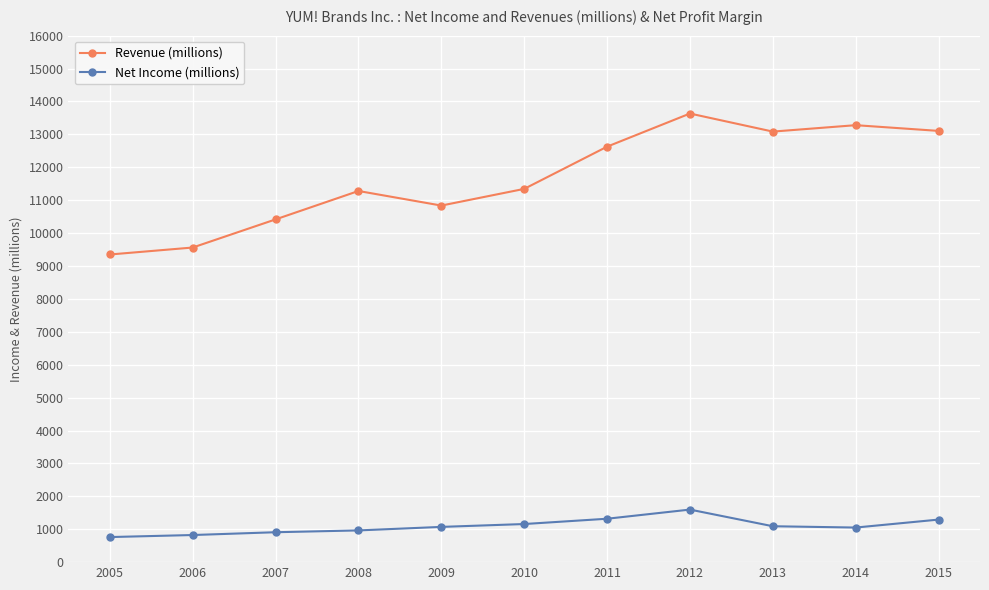

What is the sum of the Net Income (millions) values at 2012 and 2009?

2668